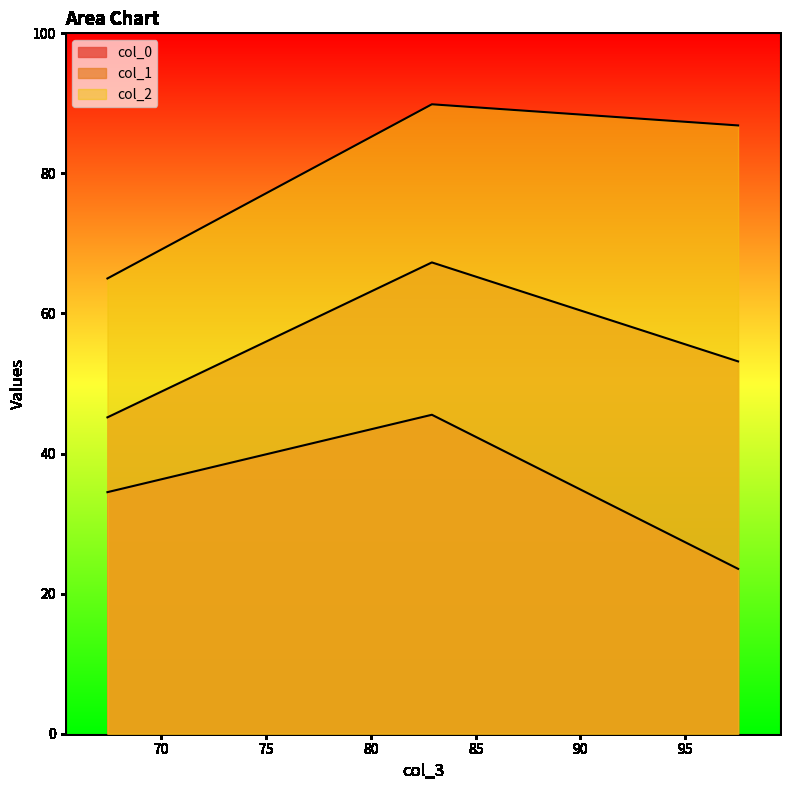

How many categories are shown in the chart?

3